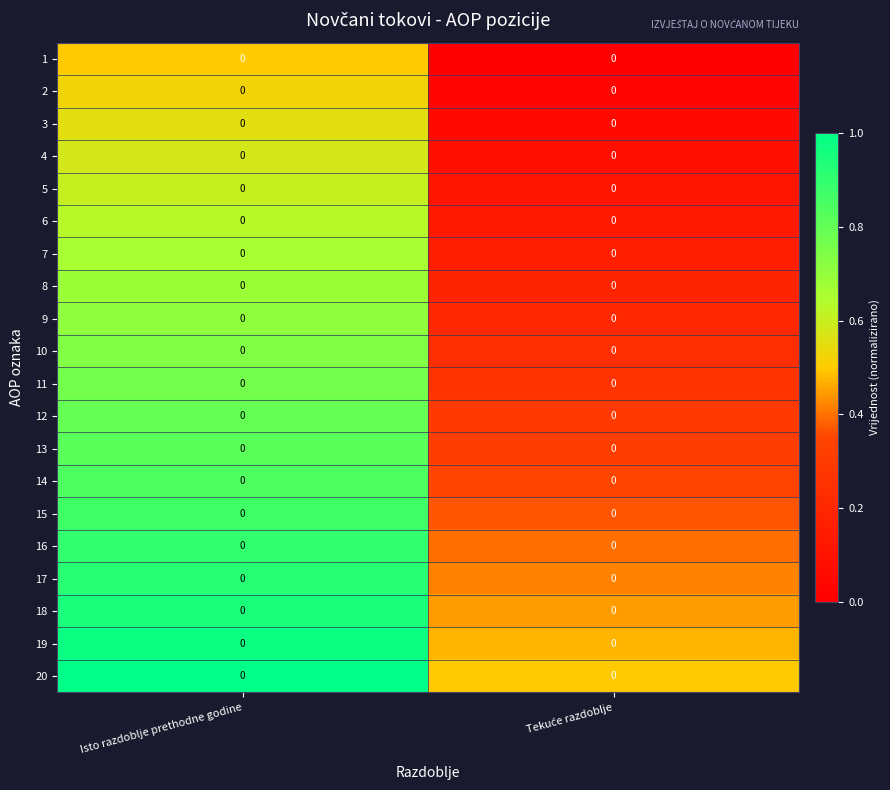

At Isto razdoblje prethodne godine, list the series in order from smallest to largest.

1, 2, 3, 4, 5, 6, 7, 8, 9, 10, 11, 12, 13, 14, 15, 16, 17, 18, 19, 20